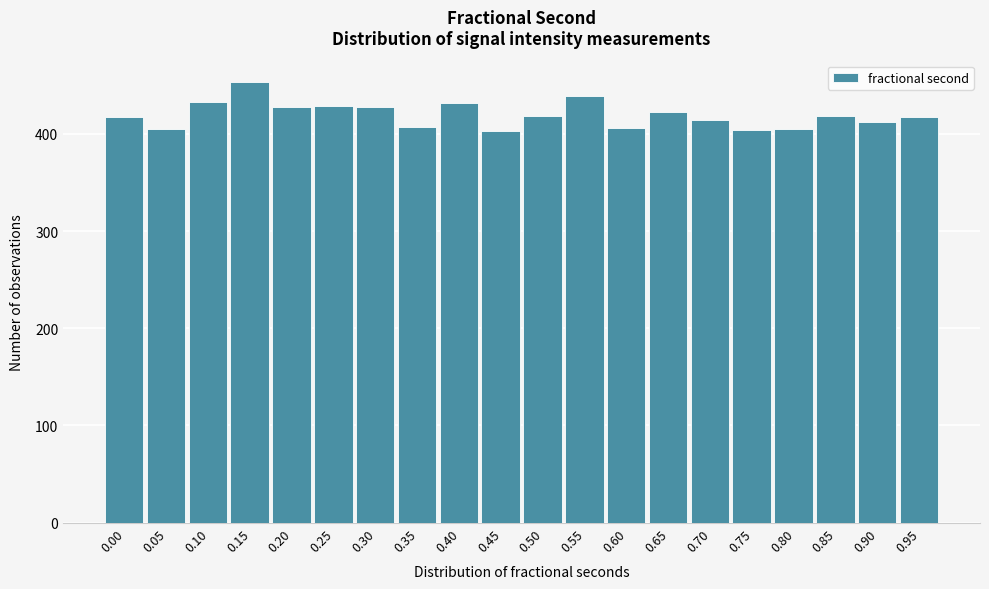

What is the value of the 7th bar from the left?

428